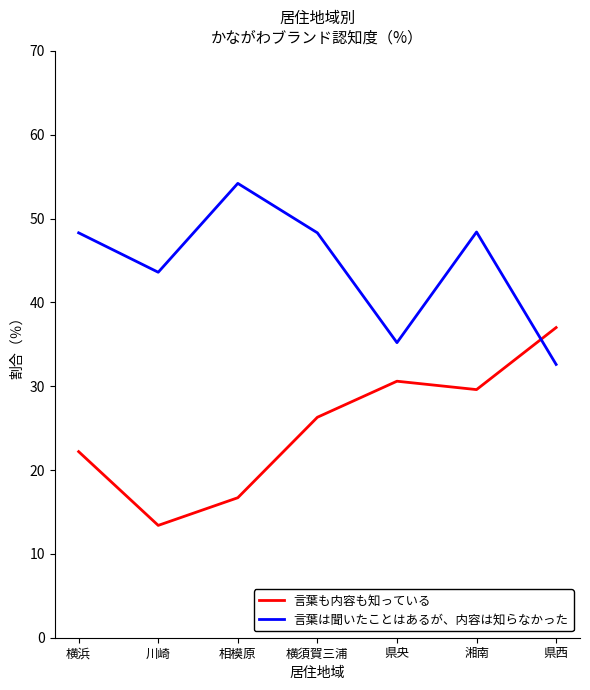

True or false: 言葉は聞いたことはあるが、内容は知らなかった has a value of 35.2 at 県央.

True